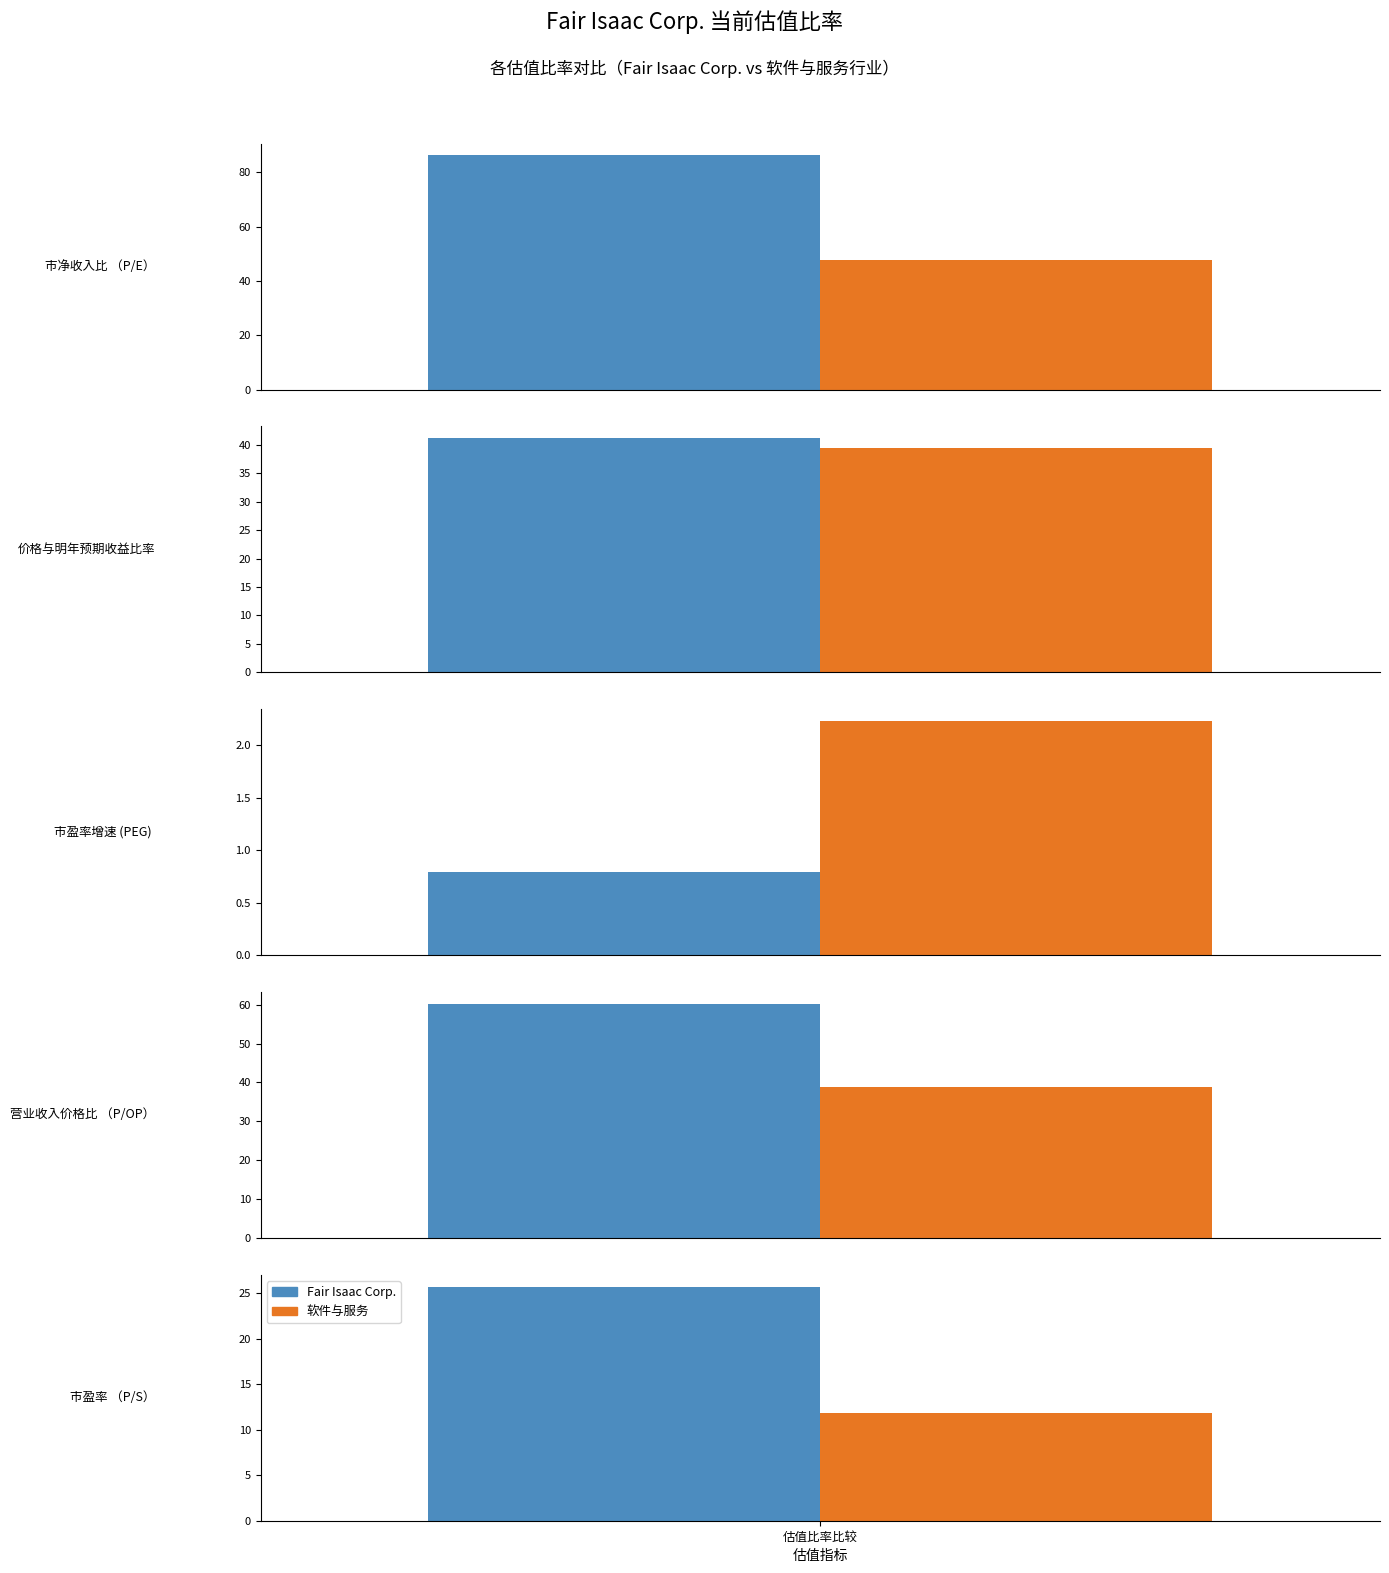

Where is Fair Isaac Corp. nearest to the value 43?

价格与明年预期收益比率